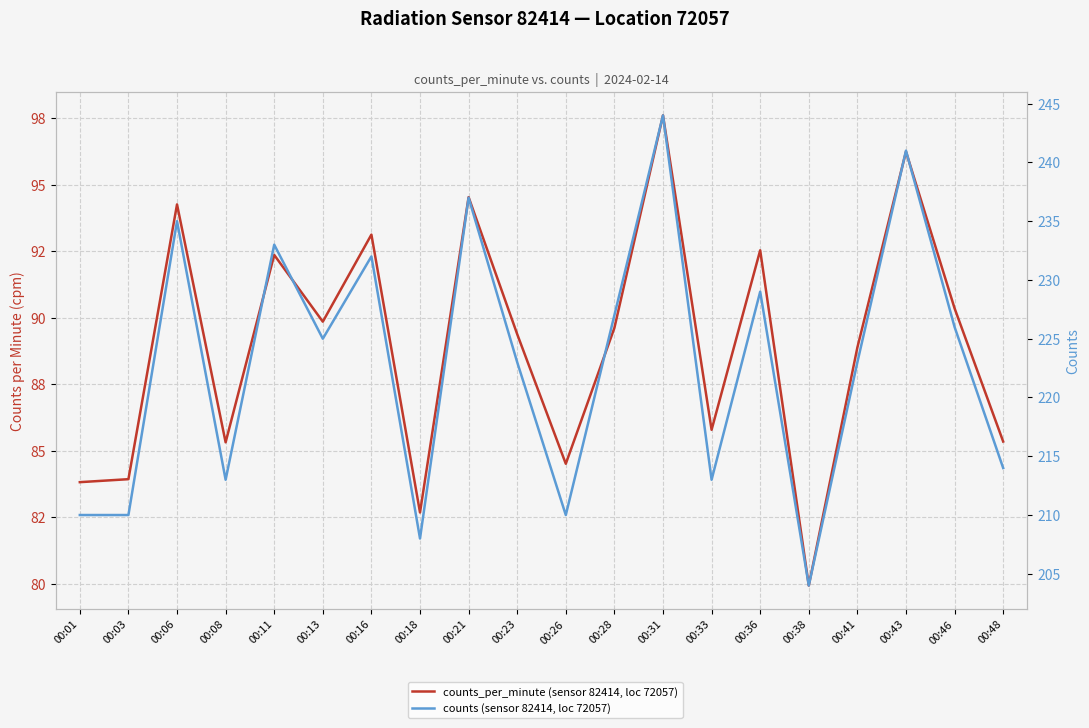

What are all the series names shown in the legend?

counts_per_minute (sensor 82414, loc 72057), counts (sensor 82414, loc 72057)